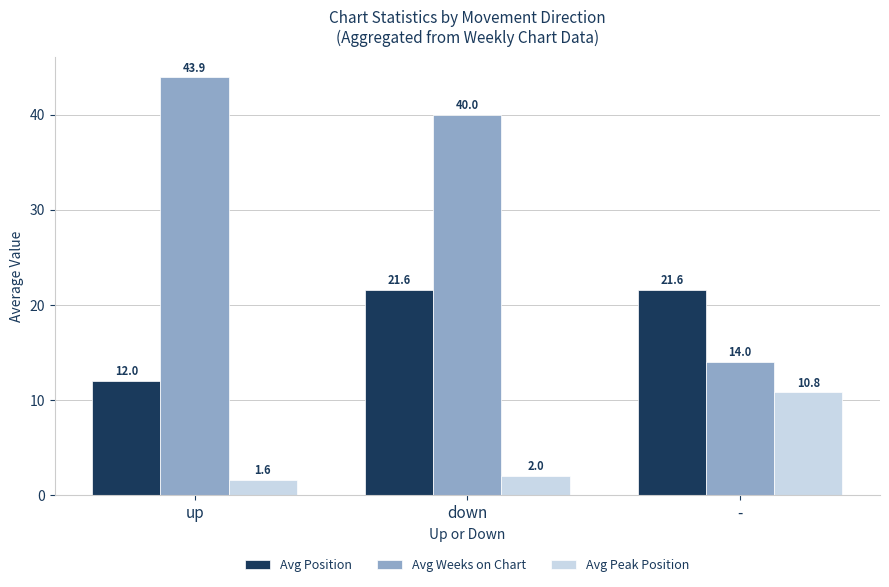

List the series in order of their peak value, highest first.

Avg Weeks on Chart, Avg Position, Avg Peak Position